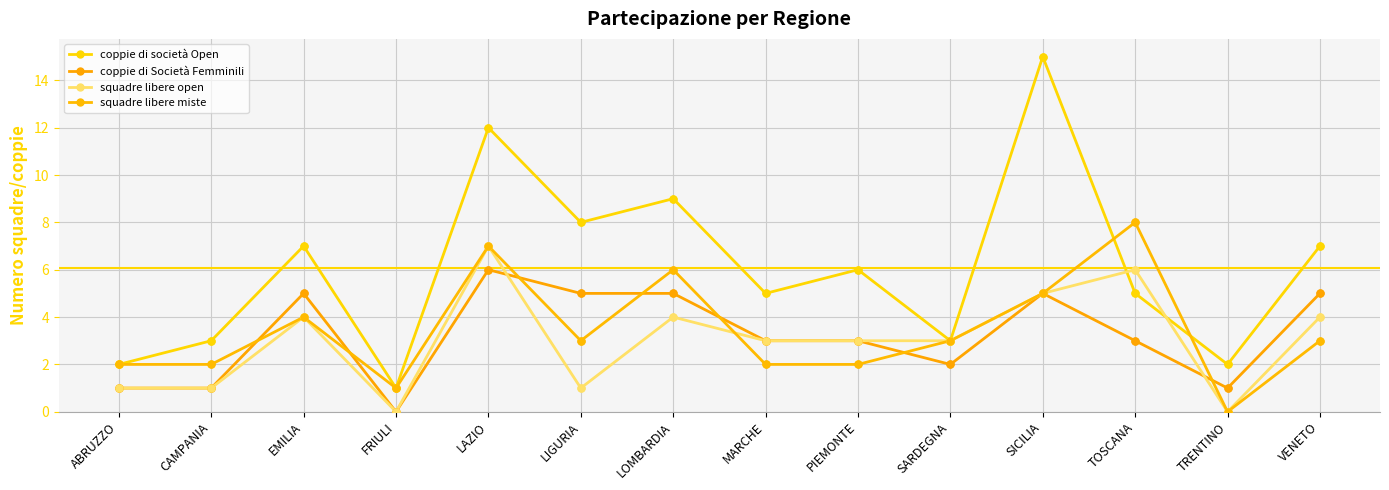

What are all the series names shown in the legend?

coppie di società Open, coppie di Società Femminili, squadre libere open, squadre libere miste